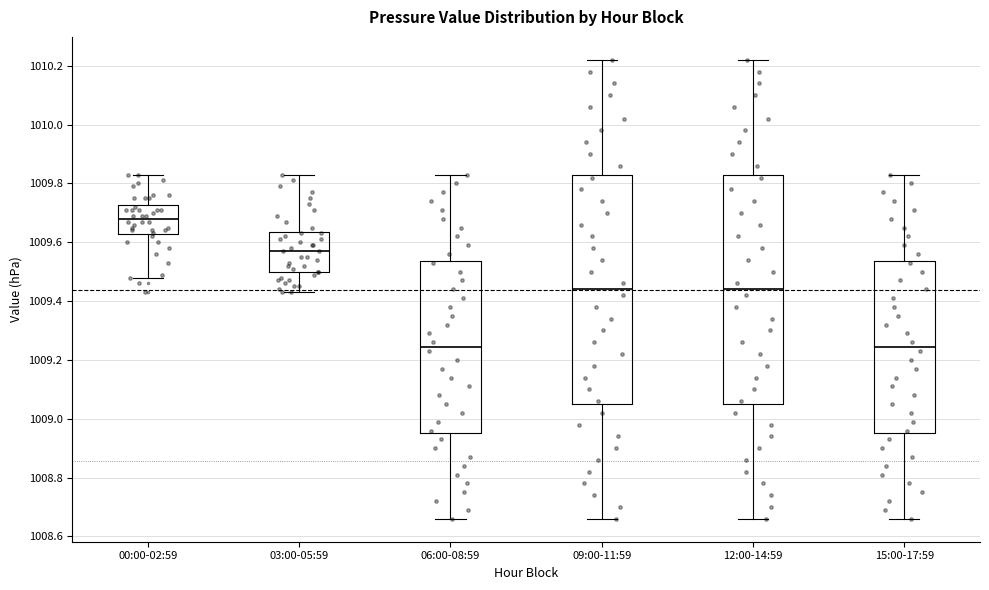

Reading left to right, read every box against the y-axis: the position of its median line, the range the box covers, and the ends of its whiskers. The values are not printed on the chart, so give them approximately, as read against the axis.

00:00-02:59: median 1009.68, box 1009.62 to 1009.72, whiskers 1009.48 to 1009.84
03:00-05:59: median 1009.58, box 1009.50 to 1009.64, whiskers 1009.44 to 1009.84
06:00-08:59: median 1009.24, box 1008.96 to 1009.54, whiskers 1008.66 to 1009.84
09:00-11:59: median 1009.44, box 1009.06 to 1009.84, whiskers 1008.66 to 1010.22
12:00-14:59: median 1009.44, box 1009.06 to 1009.84, whiskers 1008.66 to 1010.22
15:00-17:59: median 1009.24, box 1008.96 to 1009.54, whiskers 1008.66 to 1009.84